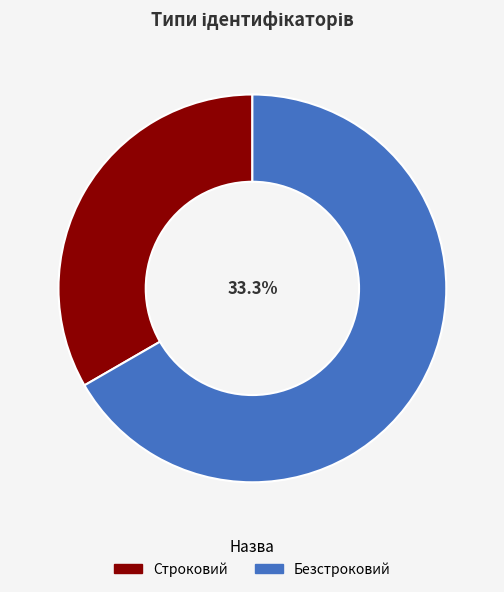

Does any single category account for the majority?

Yes